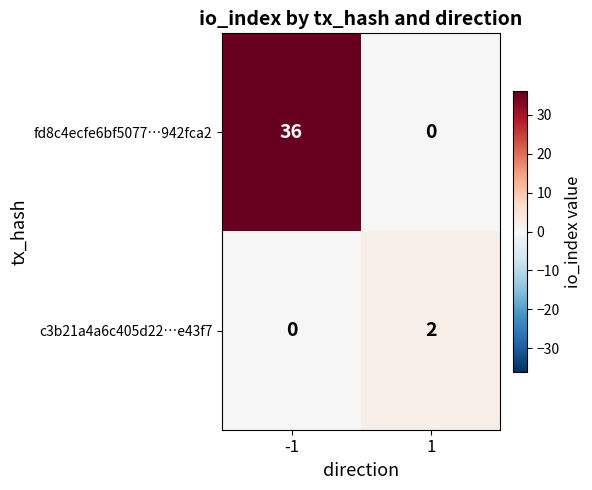

Count the number of data series in this chart.

2